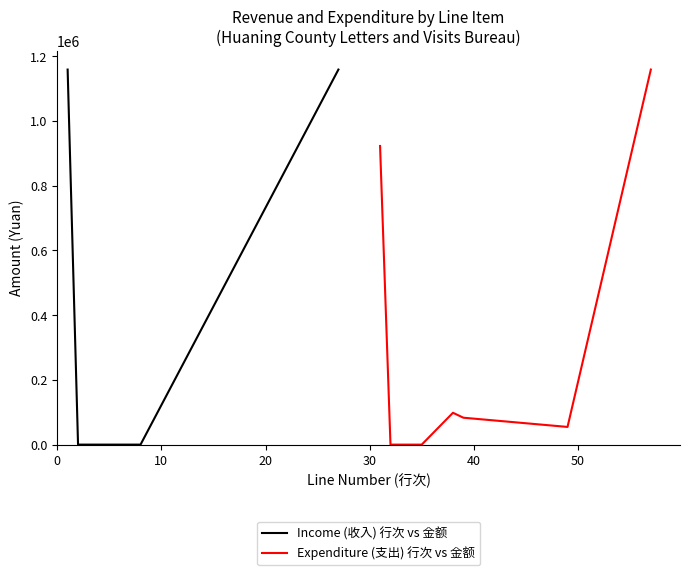

At 20, list the series in order from smallest to largest.

Income (收入) 行次 vs 金额, Expenditure (支出) 行次 vs 金额